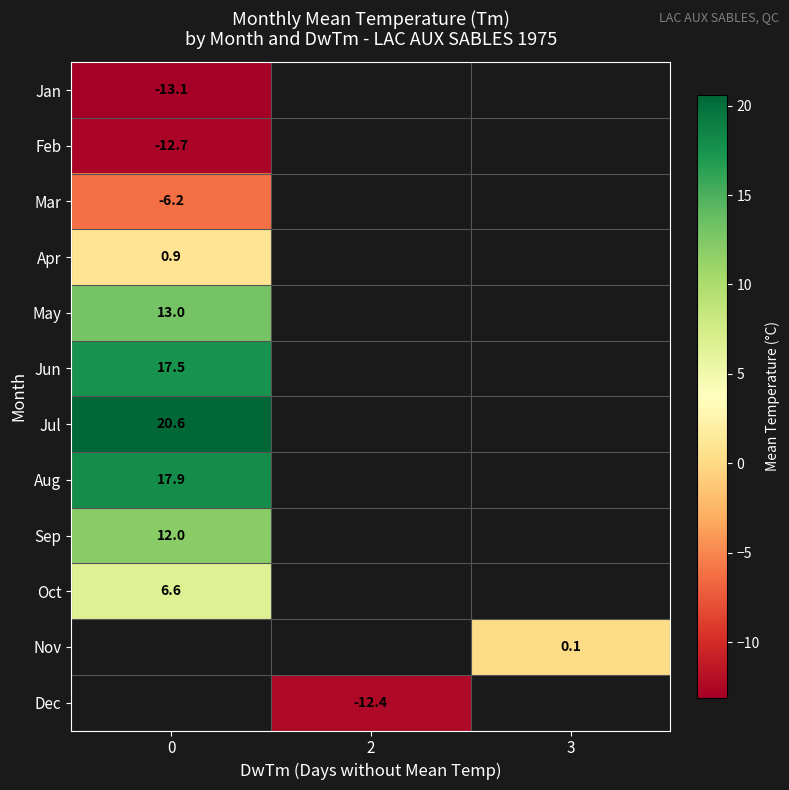

Is it true that Aug equals 27.9 at 0?

False